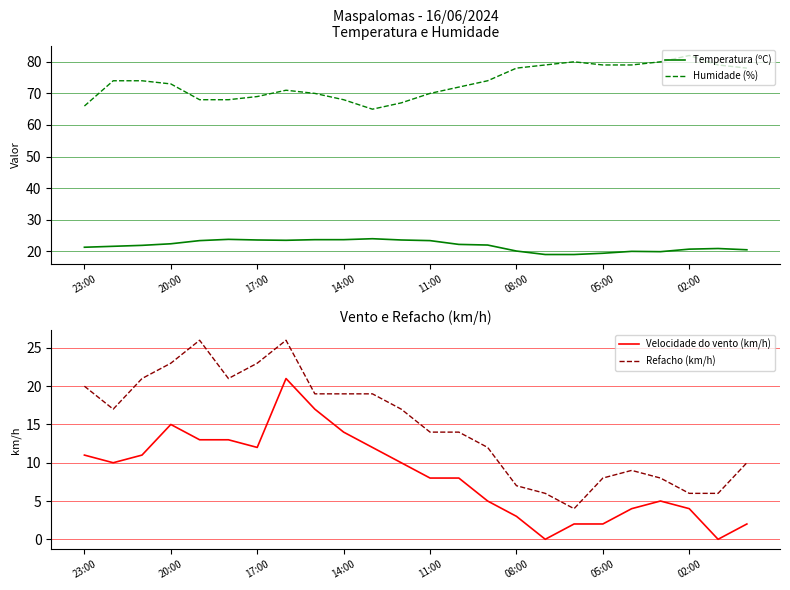

Is it true that Temperatura (ºC) equals 20.7 at 02:00?

True